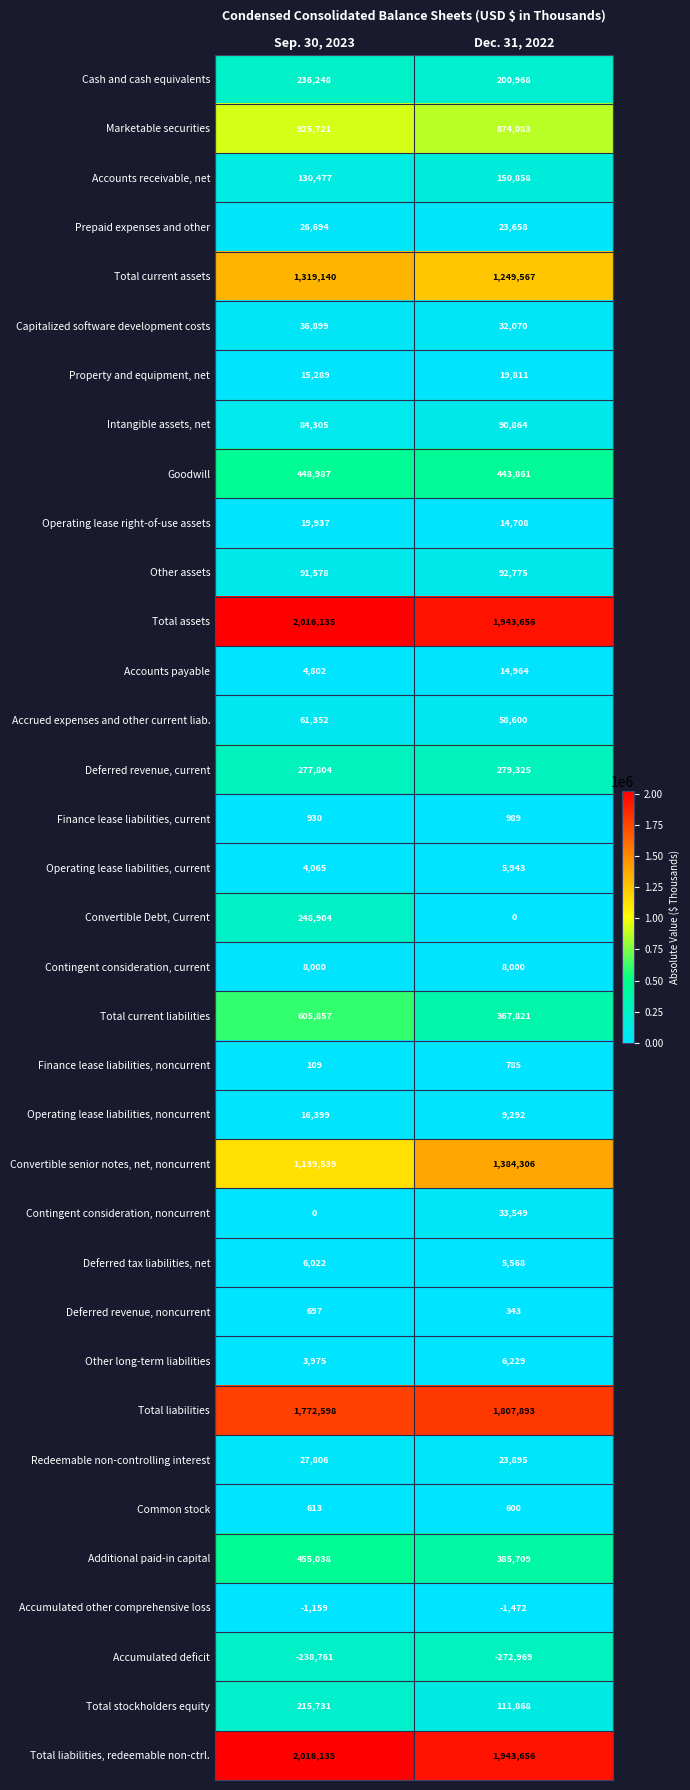

Which series has the widest spread of values?

Convertible Debt, Current